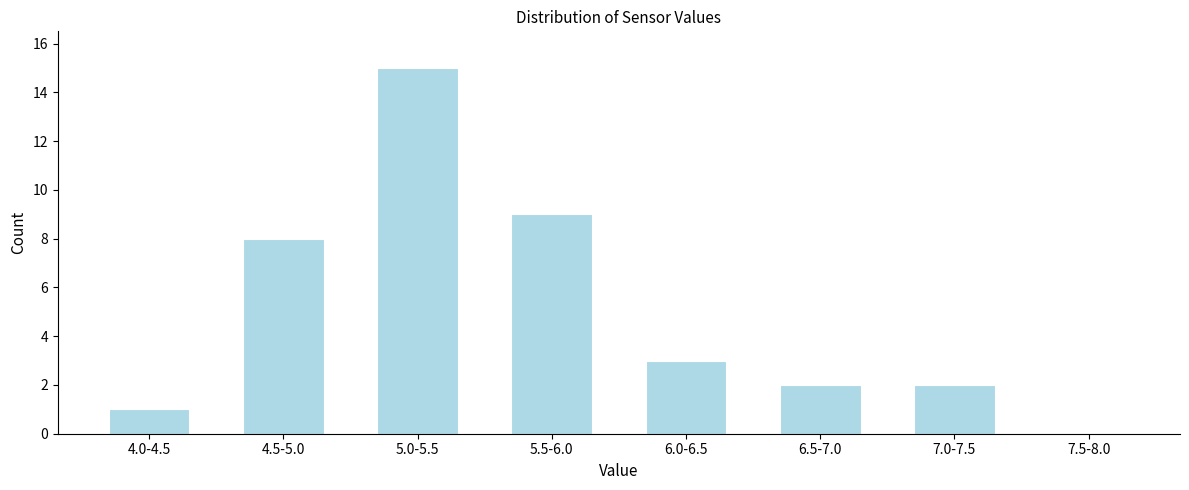

Reading left to right, extract all data points from this chart.

4.0-4.5=1	4.5-5.0=8	5.0-5.5=15	5.5-6.0=9	6.0-6.5=3	6.5-7.0=2	7.0-7.5=2	7.5-8.0=0